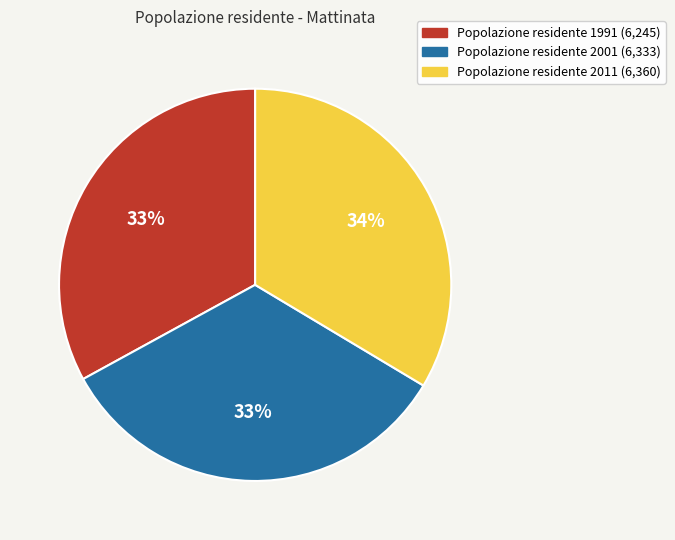

To the nearest percent, what is the average slice percentage?

33%